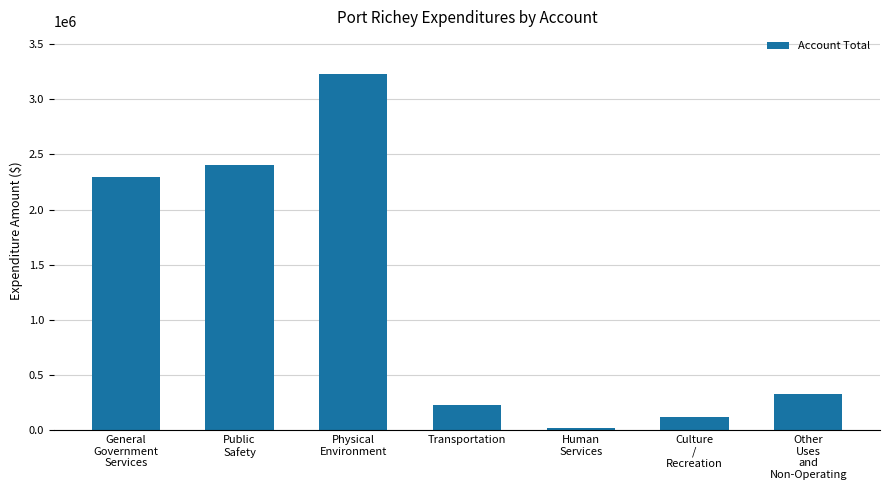

What is the change in value from Transportation to Other
Uses
and
Non-Operating?

+103296